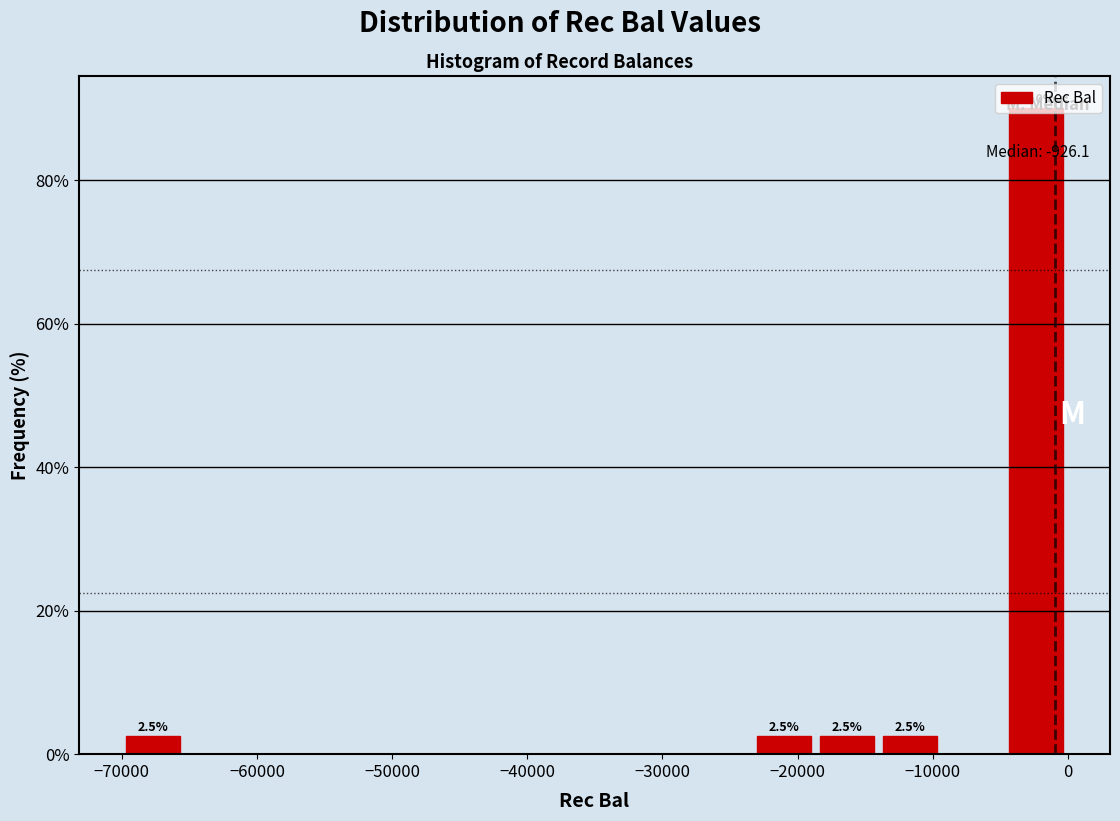

Which range on the x-axis has the tallest bar?

-5000 to 0